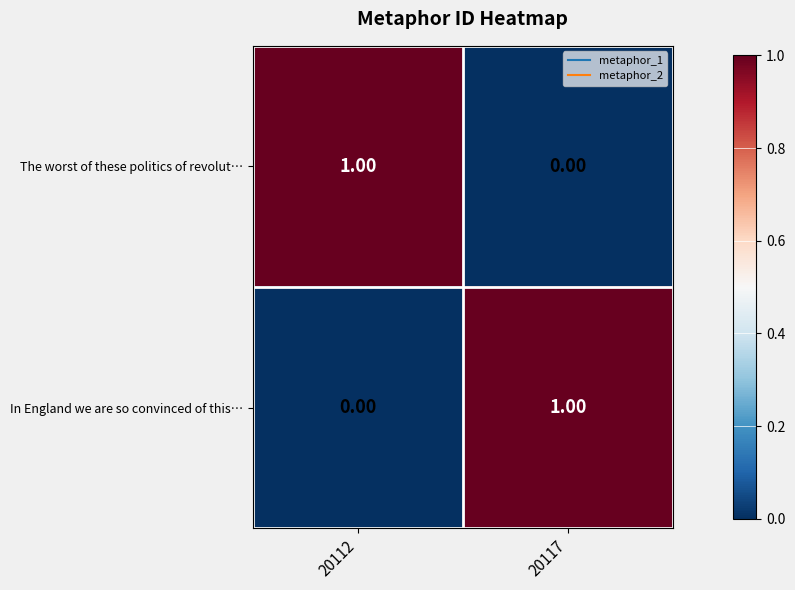

Is the value of In England we are so convinced of this… at 20112 greater than the value of The worst of these politics of revolut… at 20112?

No